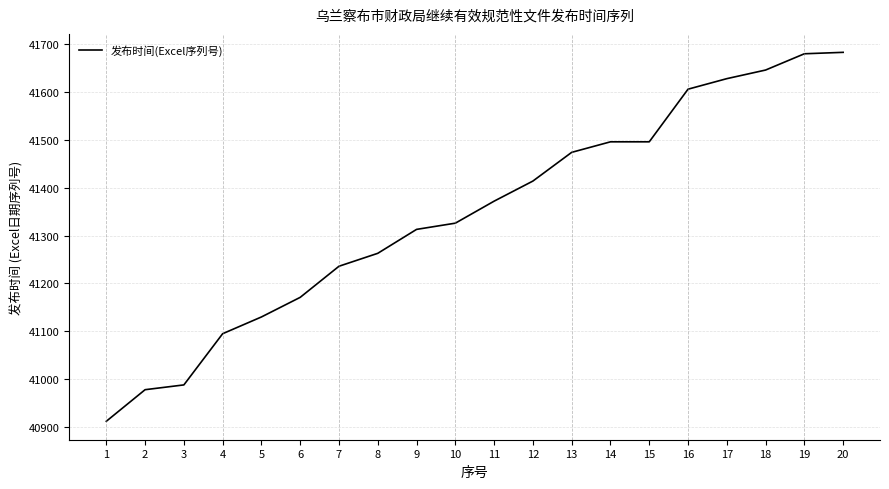

What is the sum of all values?

826907